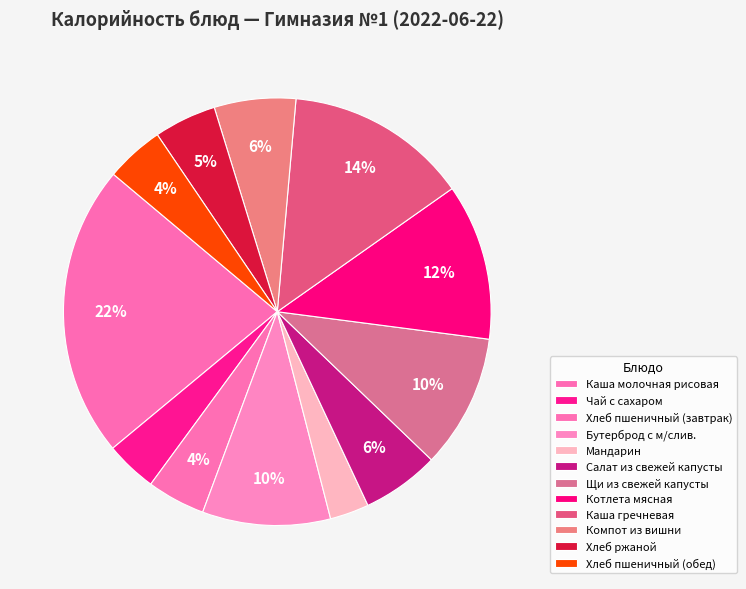

How much of the chart is everything except Хлеб пшеничный (обед)?

95.6%